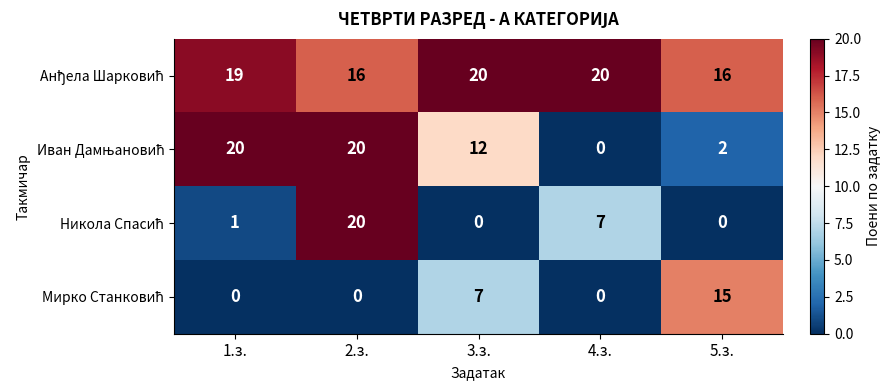

What is the total value across all series at 2.з.?

56